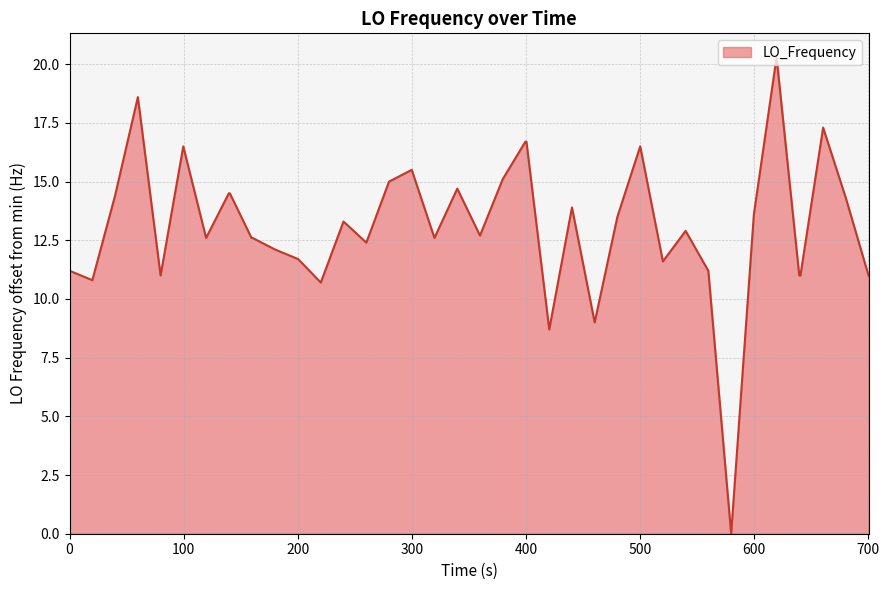

What is the maximum value shown in the chart?

20.3